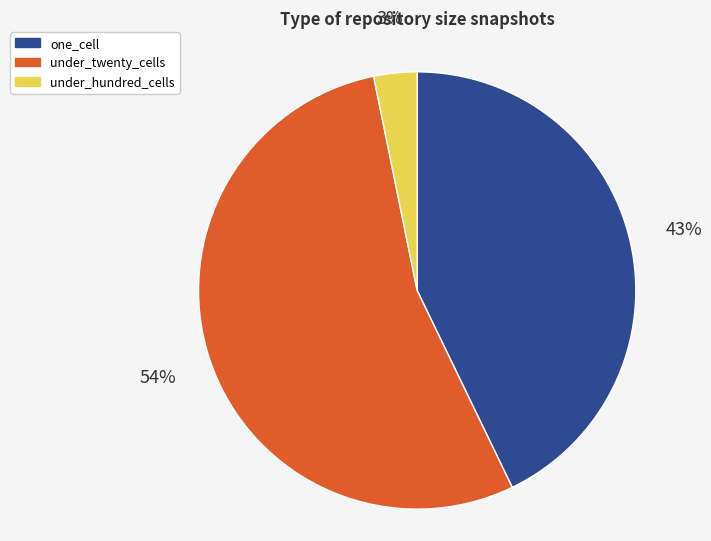

Between under_hundred_cells and under_twenty_cells, which is larger?

under_twenty_cells